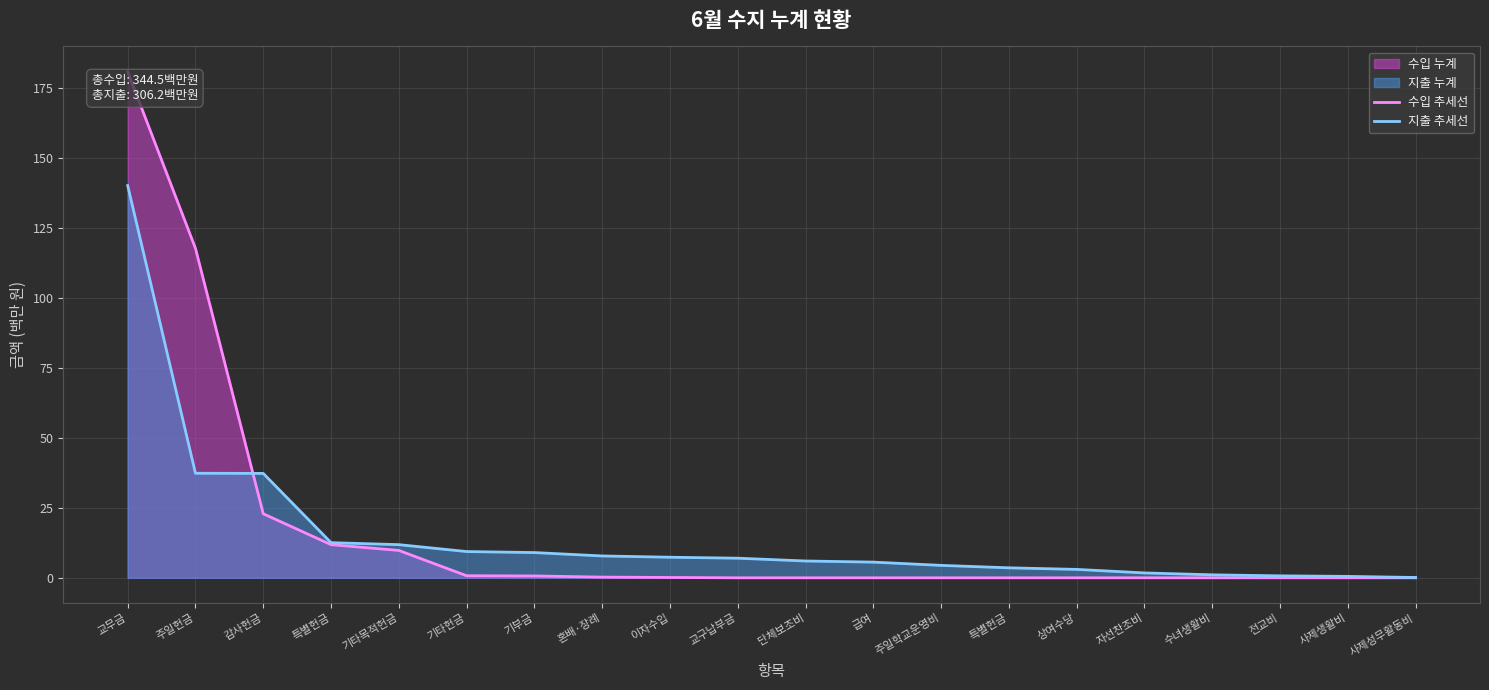

What is the average value of the 수입 추세선 series?

17.2